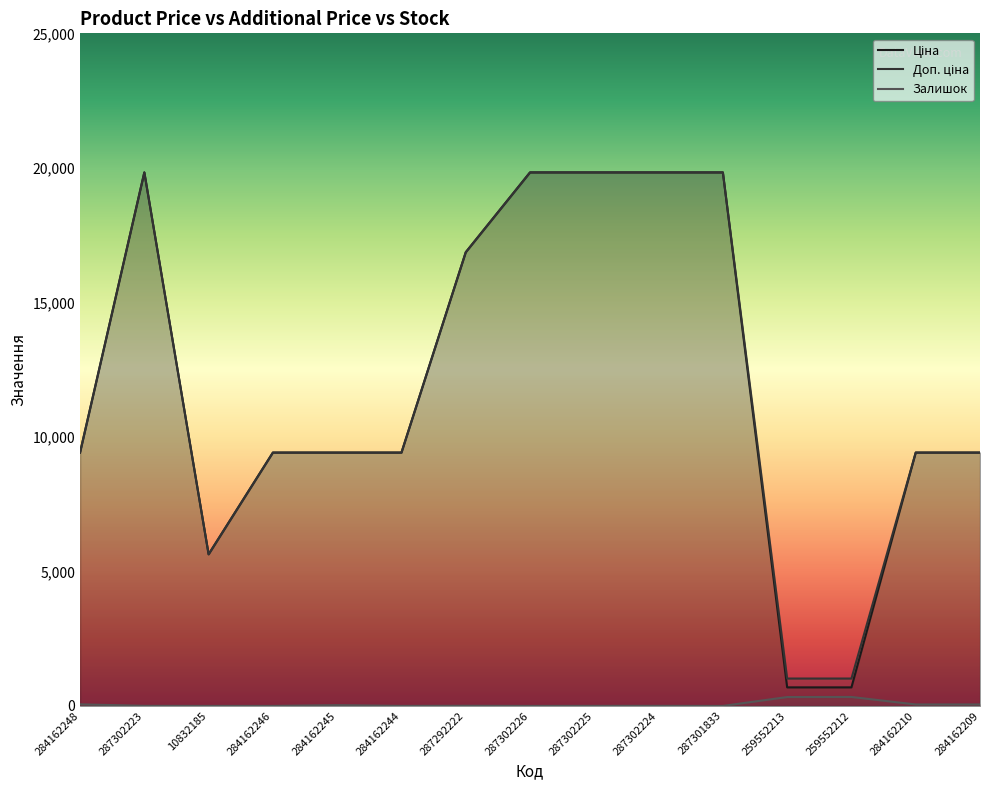

What is the total value across all series at 259552212?

2039.9